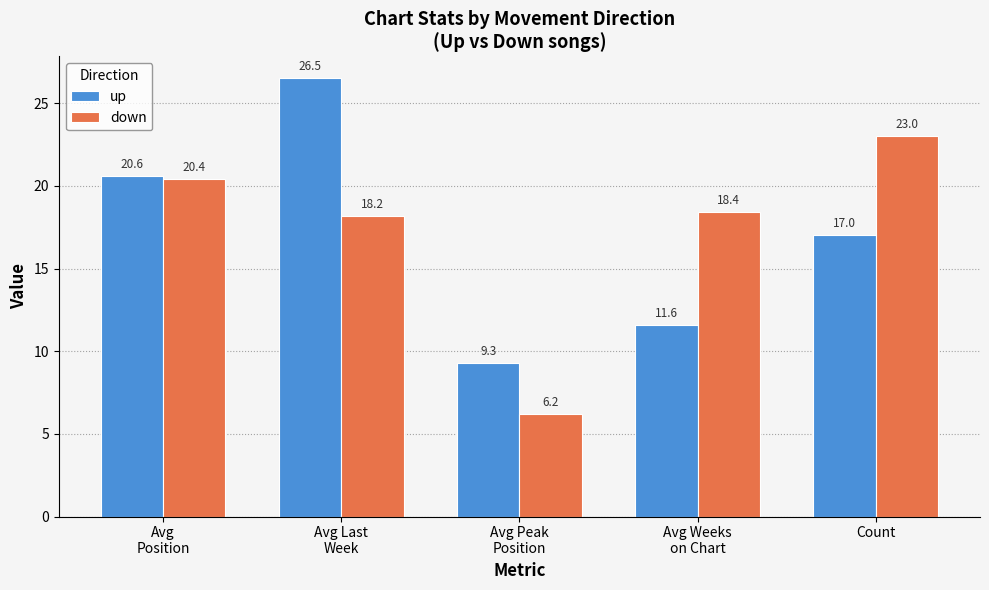

At which label does down first exceed 18?

Avg
Position